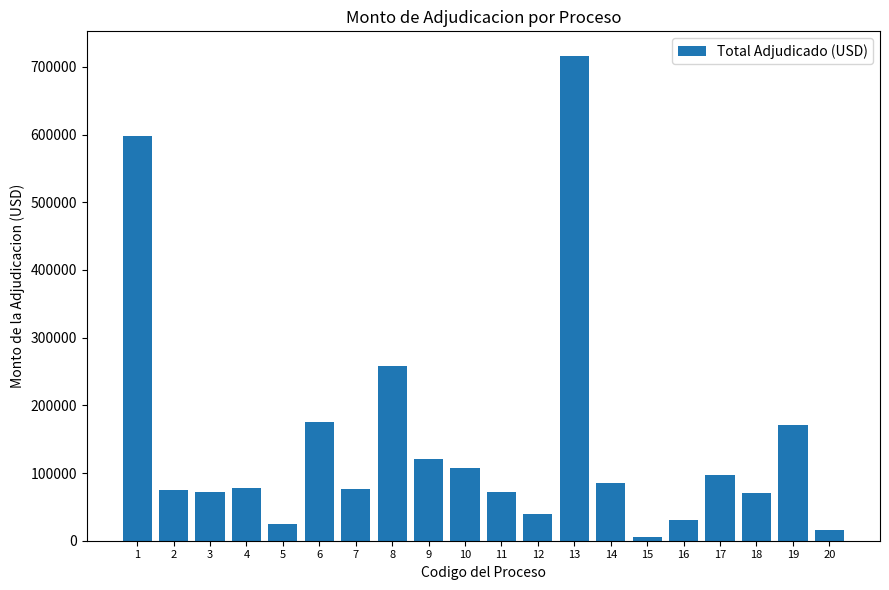

What is the maximum value shown in the chart?

716681.2